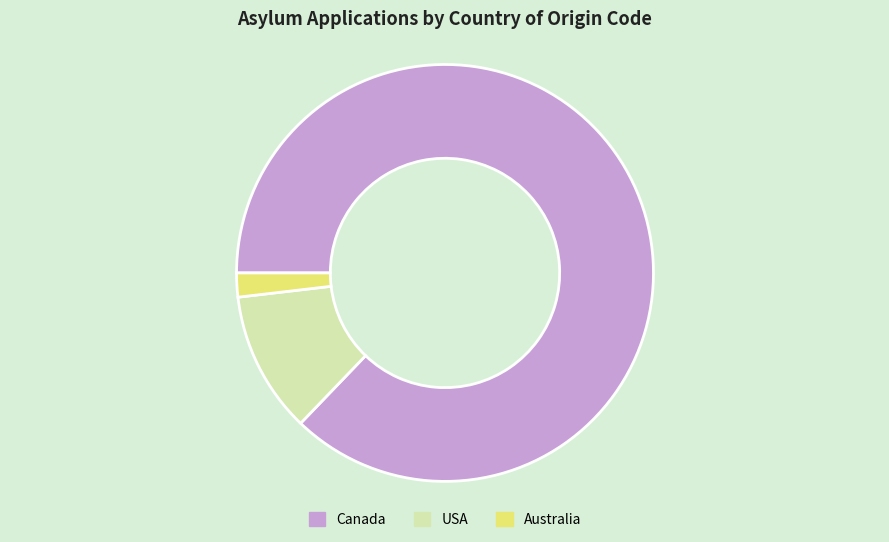

Which category accounts for the majority?

Canada